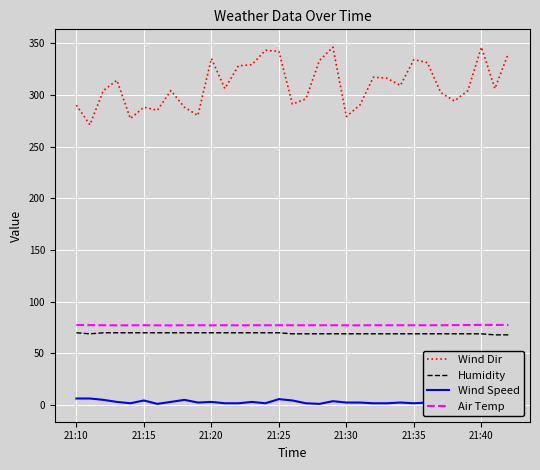

True or false: Humidity has a value of 101.0 at 21:15.

False